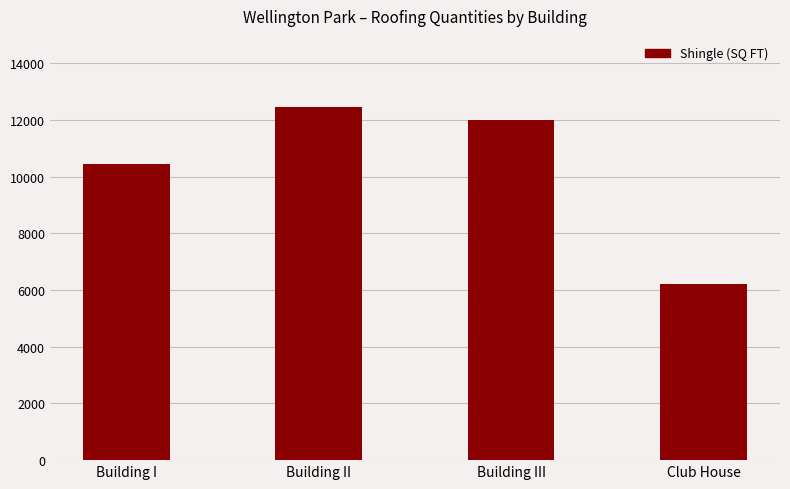

Which has a higher value, Building II or Building III?

Building II